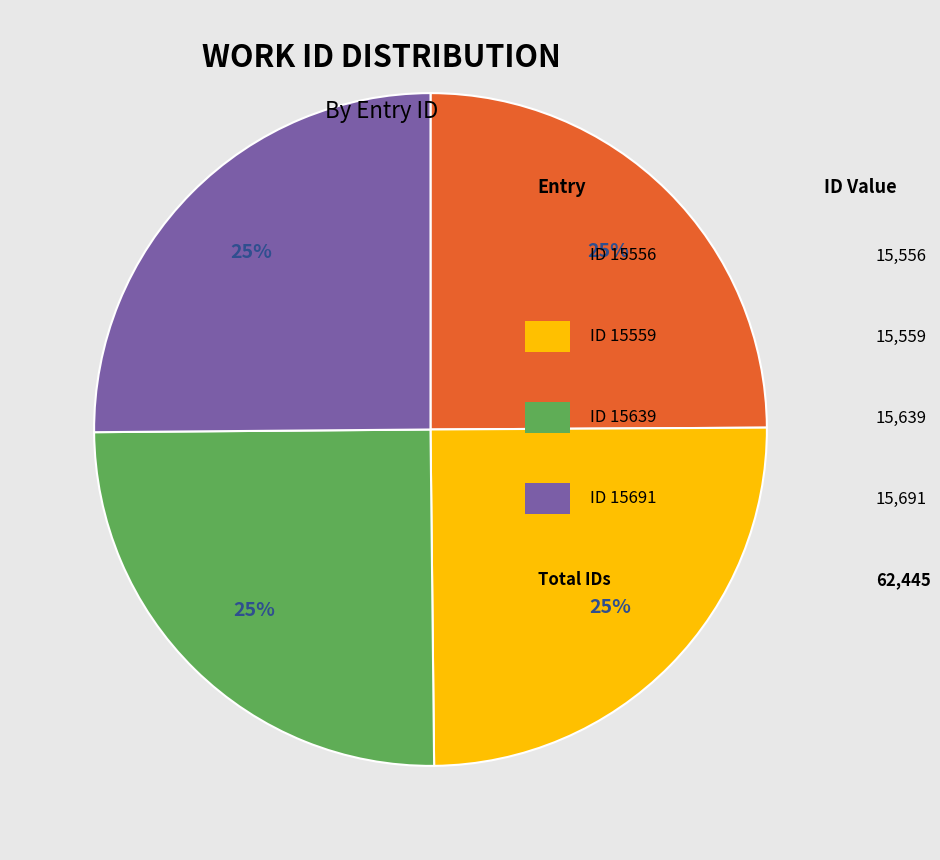

To the nearest percent, what is the average slice percentage?

25%